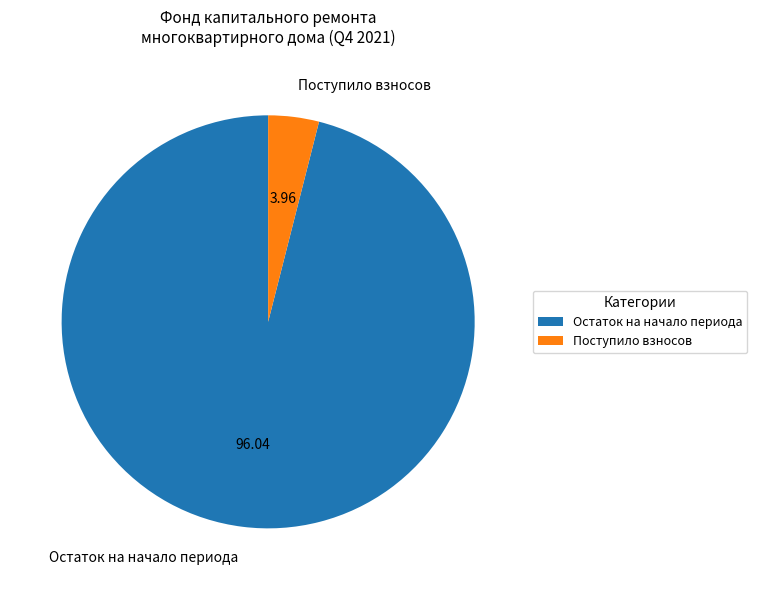

Which category accounts for the majority?

Остаток на начало периода